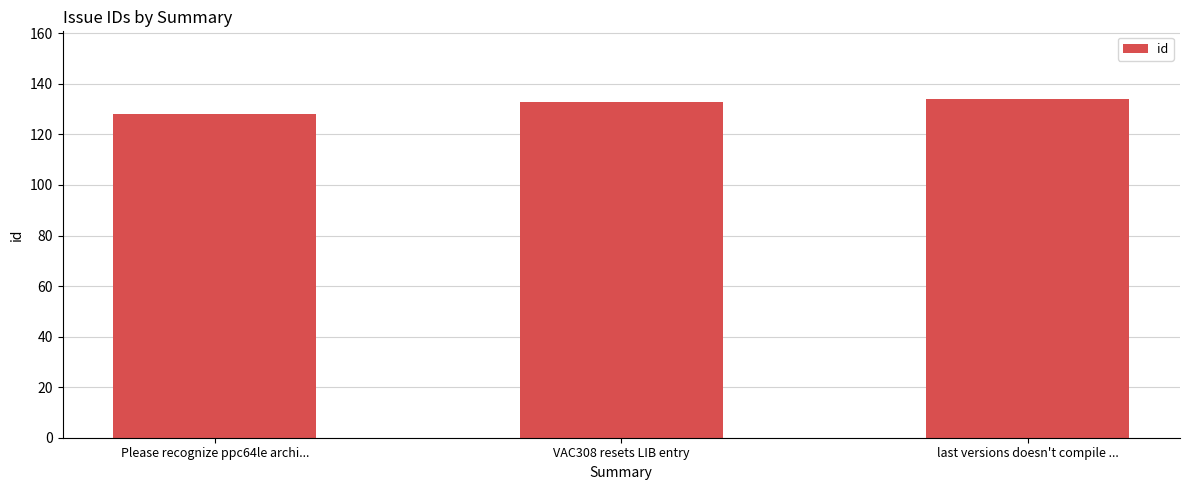

True or false: the data shows 133 at VAC308 resets LIB entry.

True